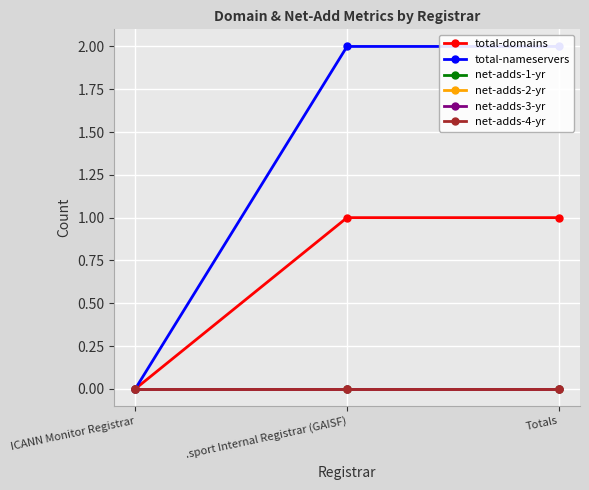

Count the total-nameservers values in the range 0 to 2.

3